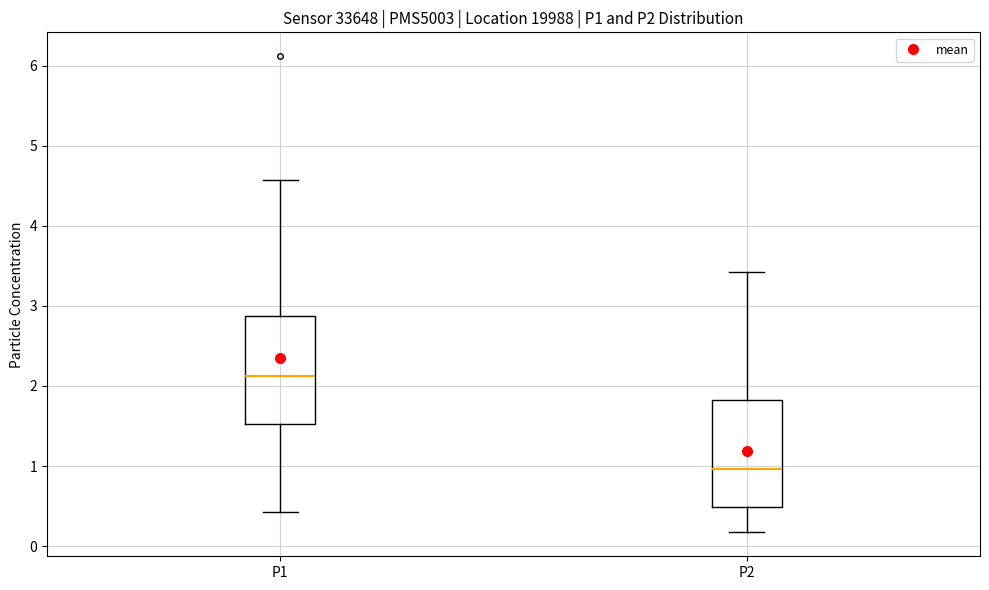

Which box has the highest median line?

P1